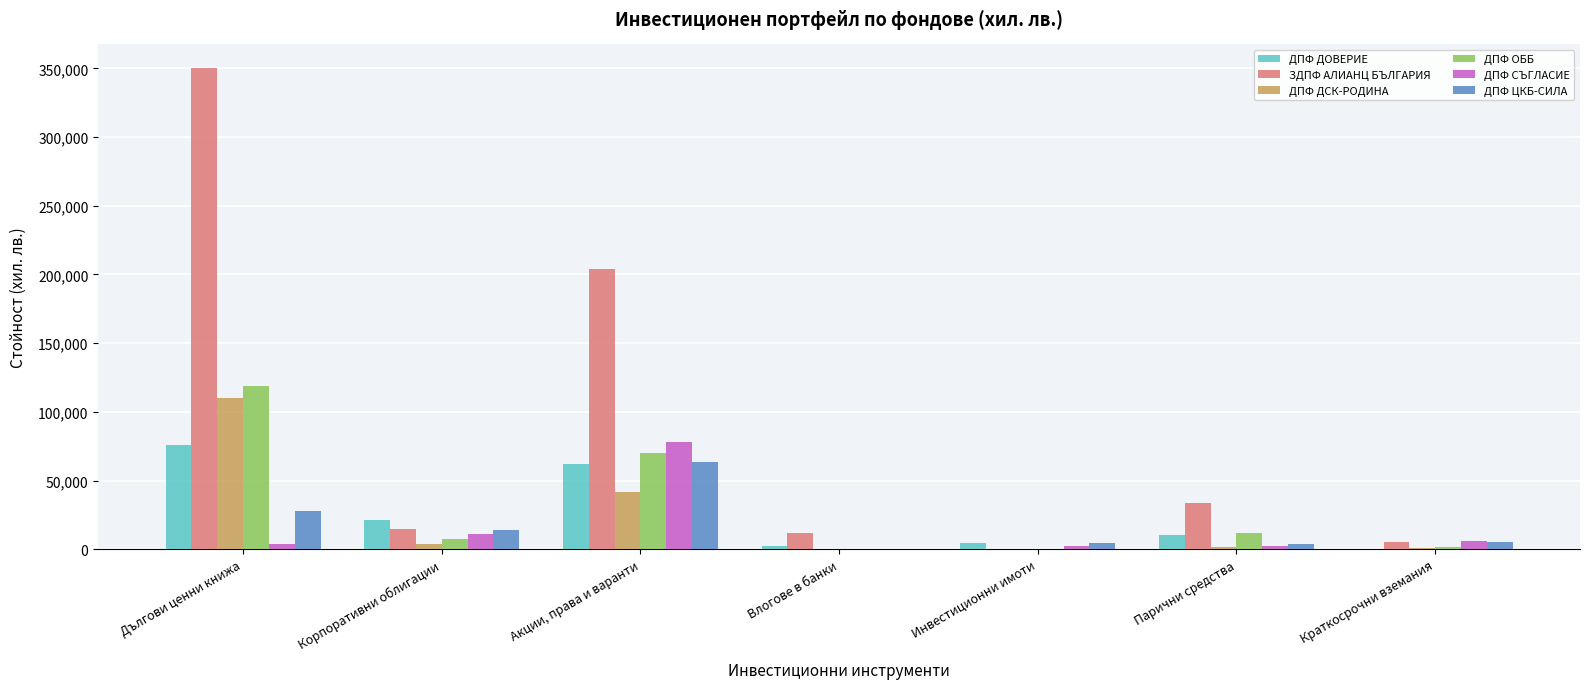

At which category is the sum across all series the highest?

Дългови ценни книжа